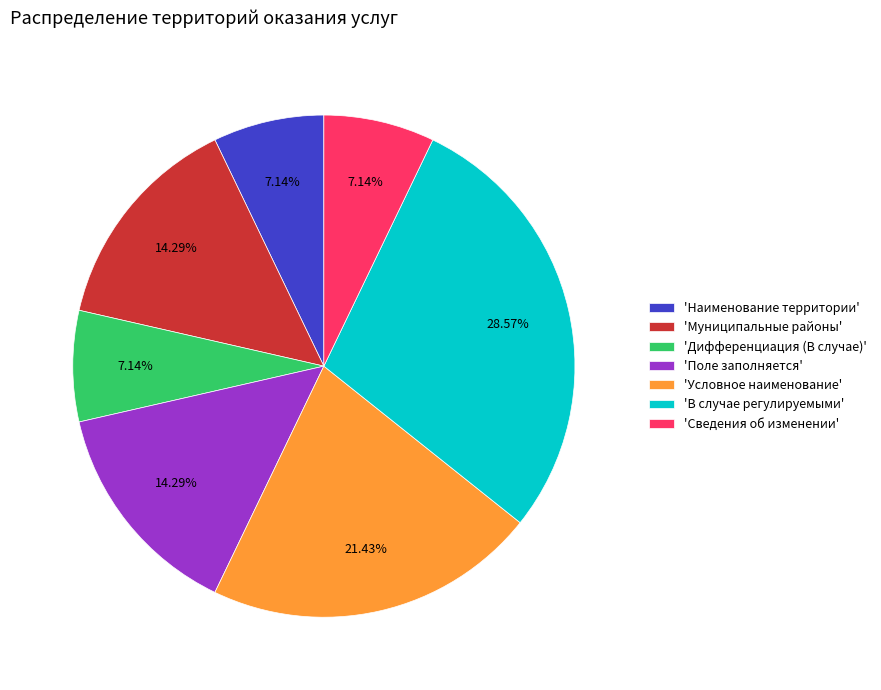

To the nearest percent, what is the average slice percentage?

14%